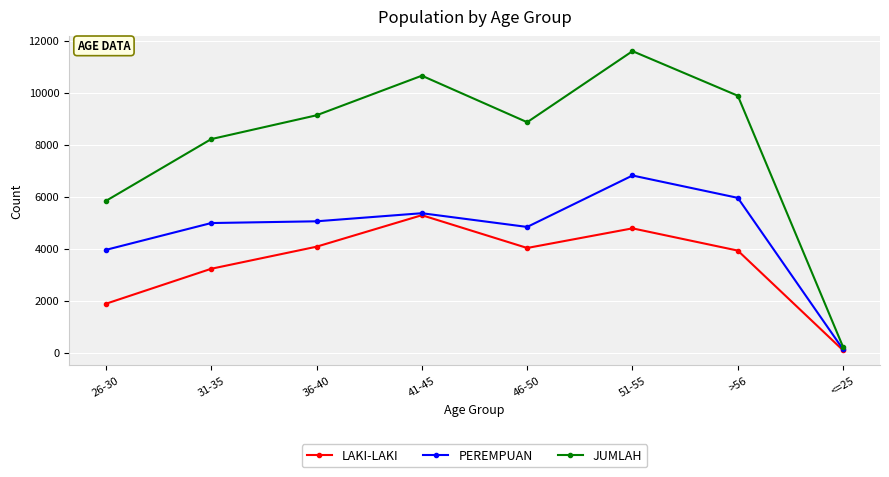

The value of JUMLAH at 46-50 is 8867. True or false?

True